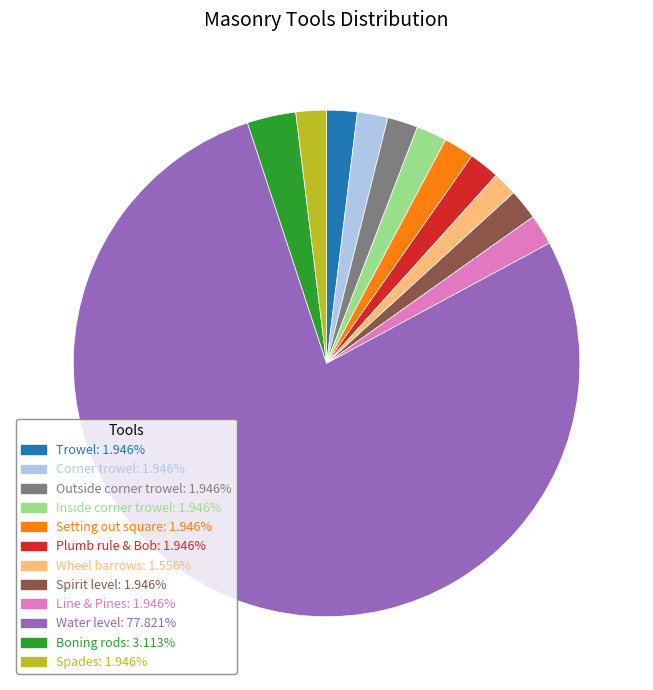

Which category has the biggest portion of the pie?

Water level